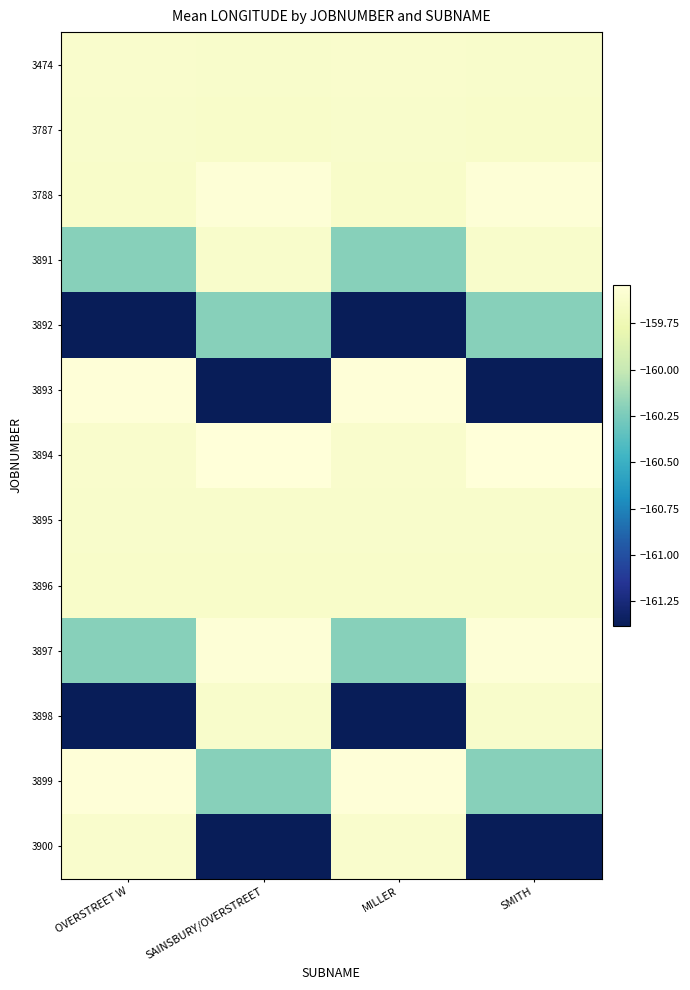

Rank the series at SAINSBURY/OVERSTREET from highest to lowest value.

3894, 3788, 3897, 3474, 3895, 3891, 3898, 3787, 3896, 3892, 3899, 3893, 3900